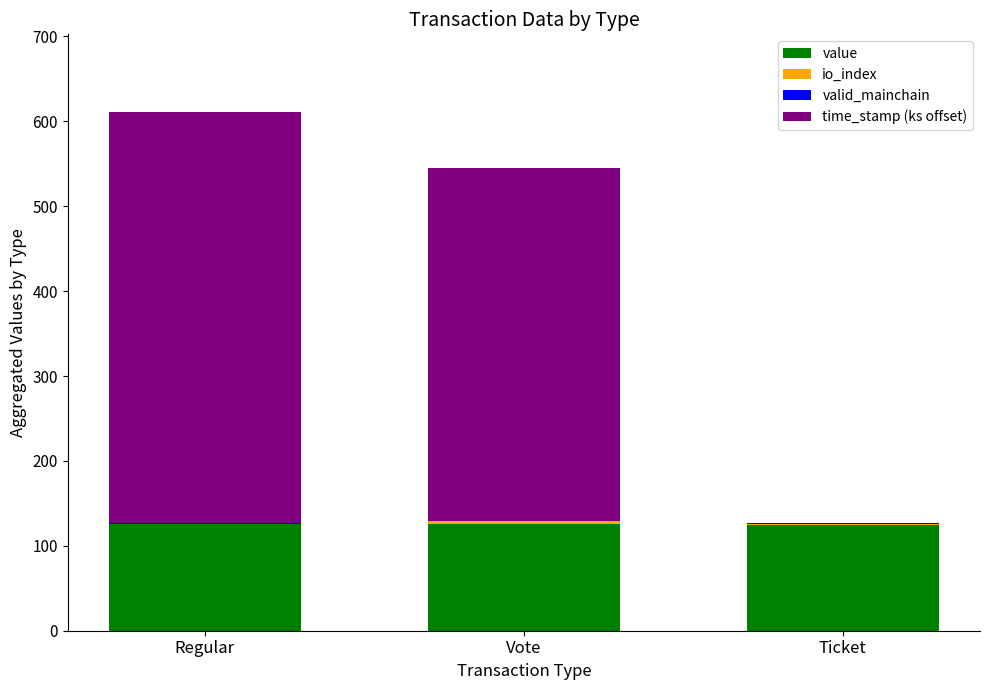

How many series are shown in this chart?

4